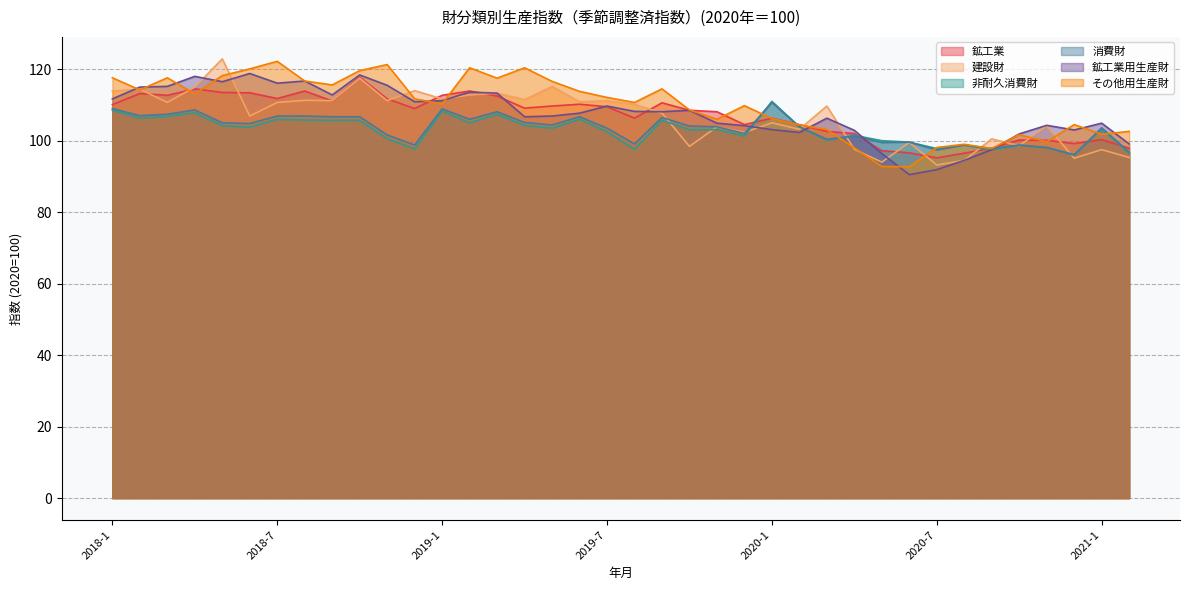

In 鉱工業用生産財, how many points are higher than both neighbors (excluding endpoints)?

10